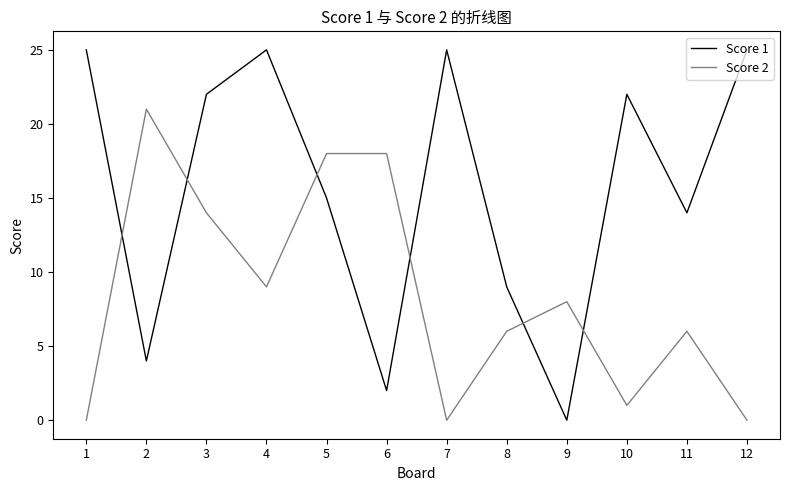

How many lines are shown in the chart?

2